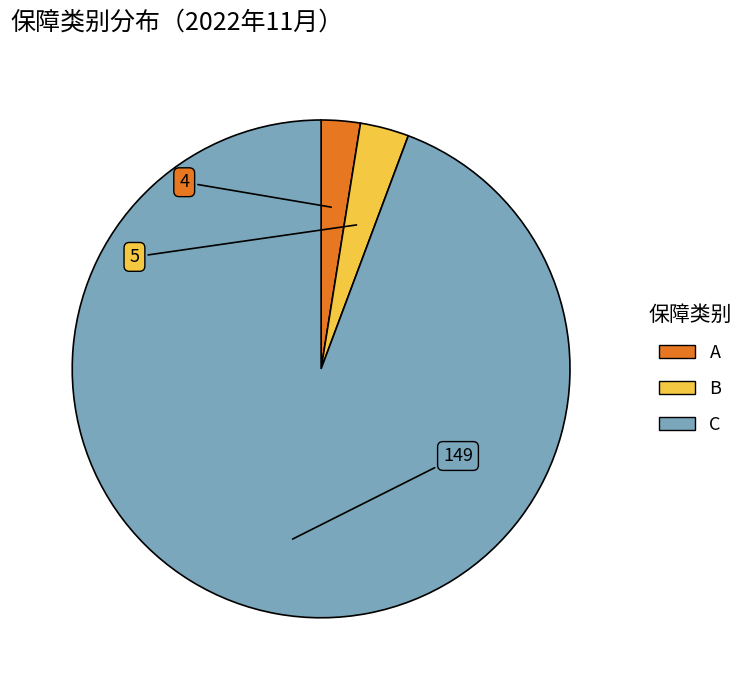

Count the number of slices in the pie.

3